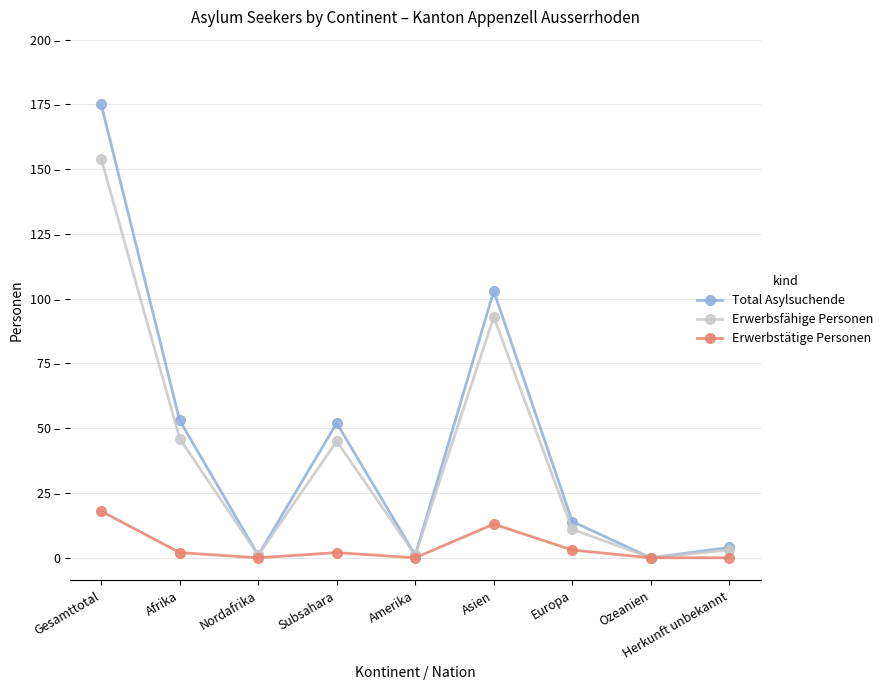

At which category is the sum across all series the highest?

Gesamttotal